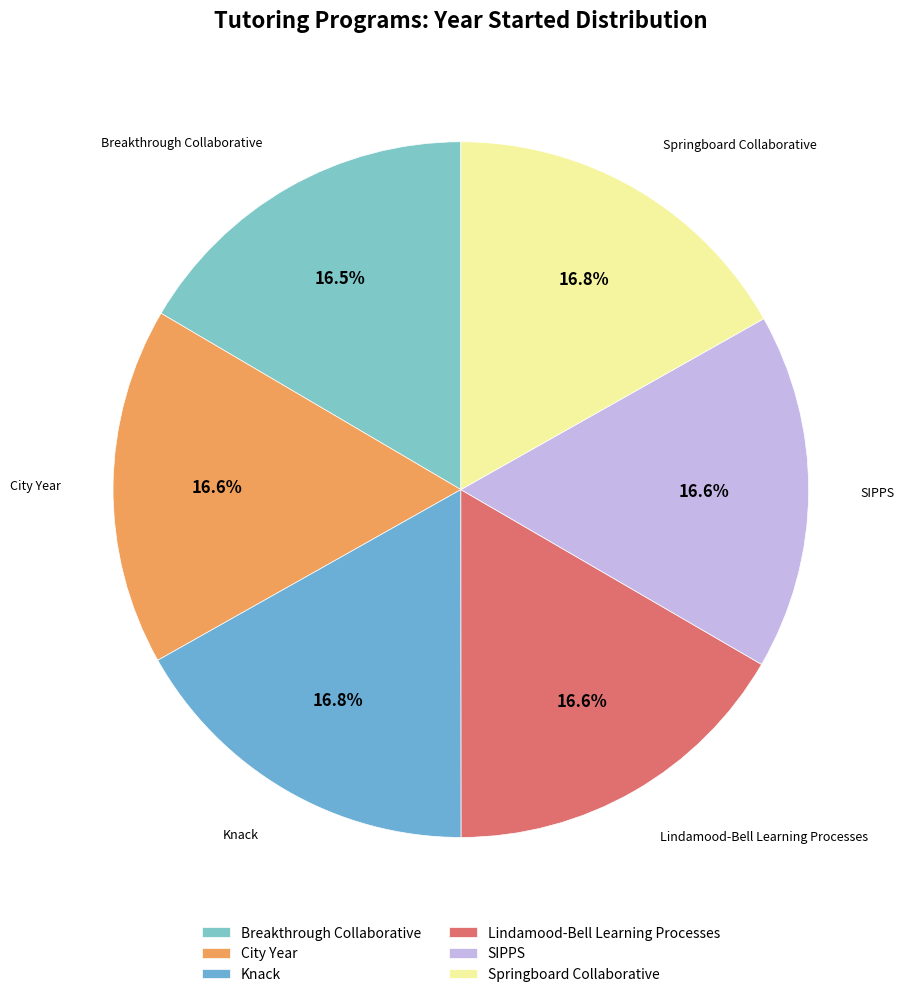

What is the ratio of the value at Lindamood-Bell Learning Processes to the value at Breakthrough Collaborative?

1.0